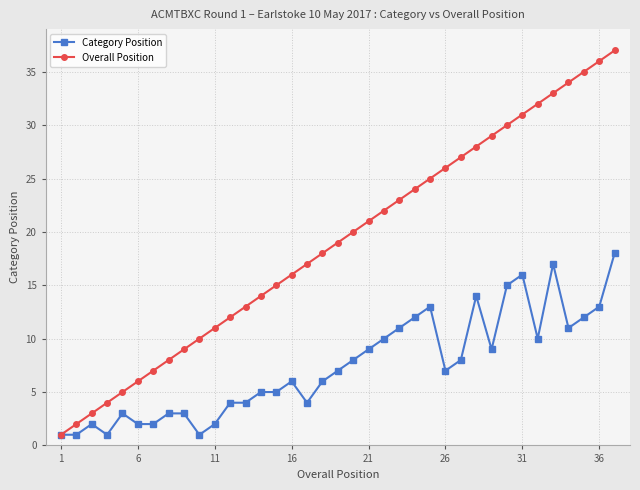

Which series has the largest total across all categories?

Overall Position